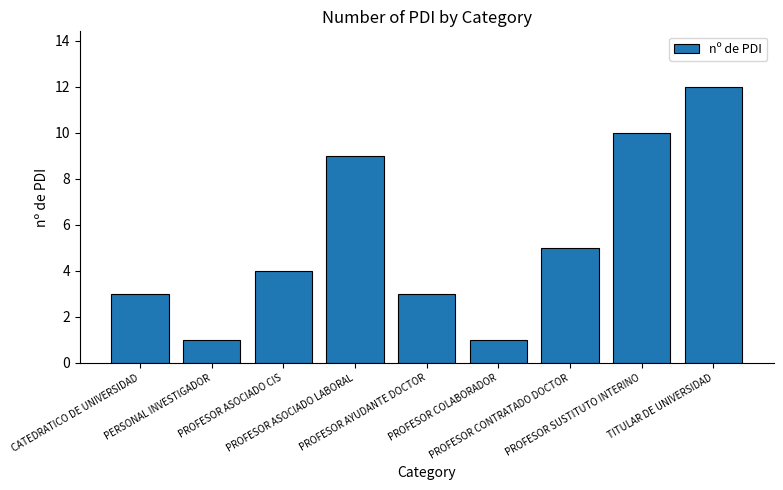

What is the maximum value shown in the chart?

12